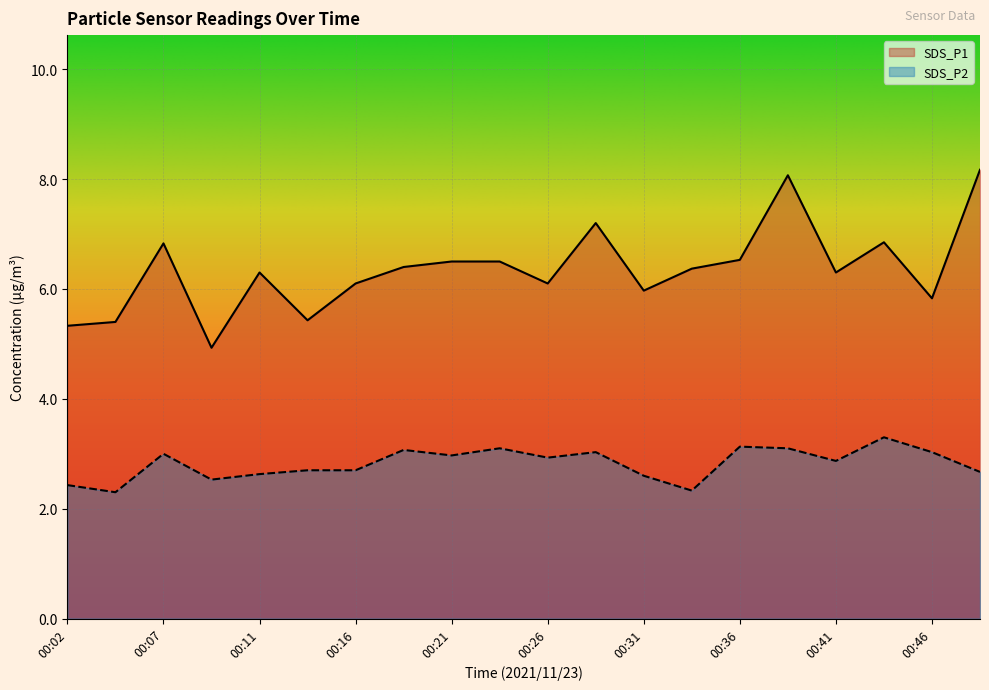

Where is the first local maximum for SDS_P2?

00:07